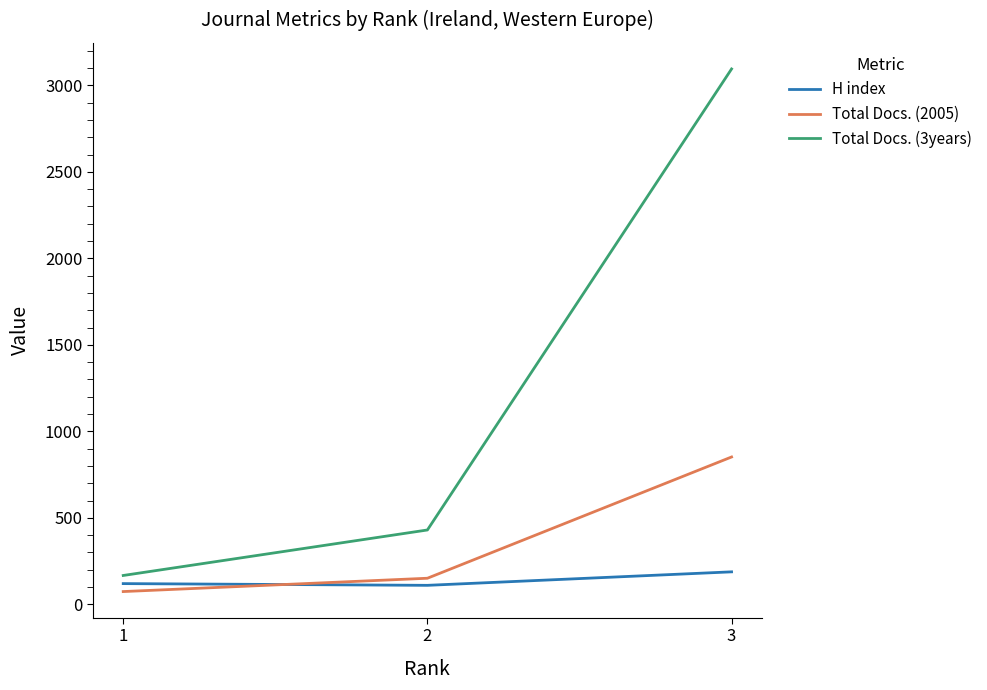

Which series has the largest total across all categories?

Total Docs. (3years)